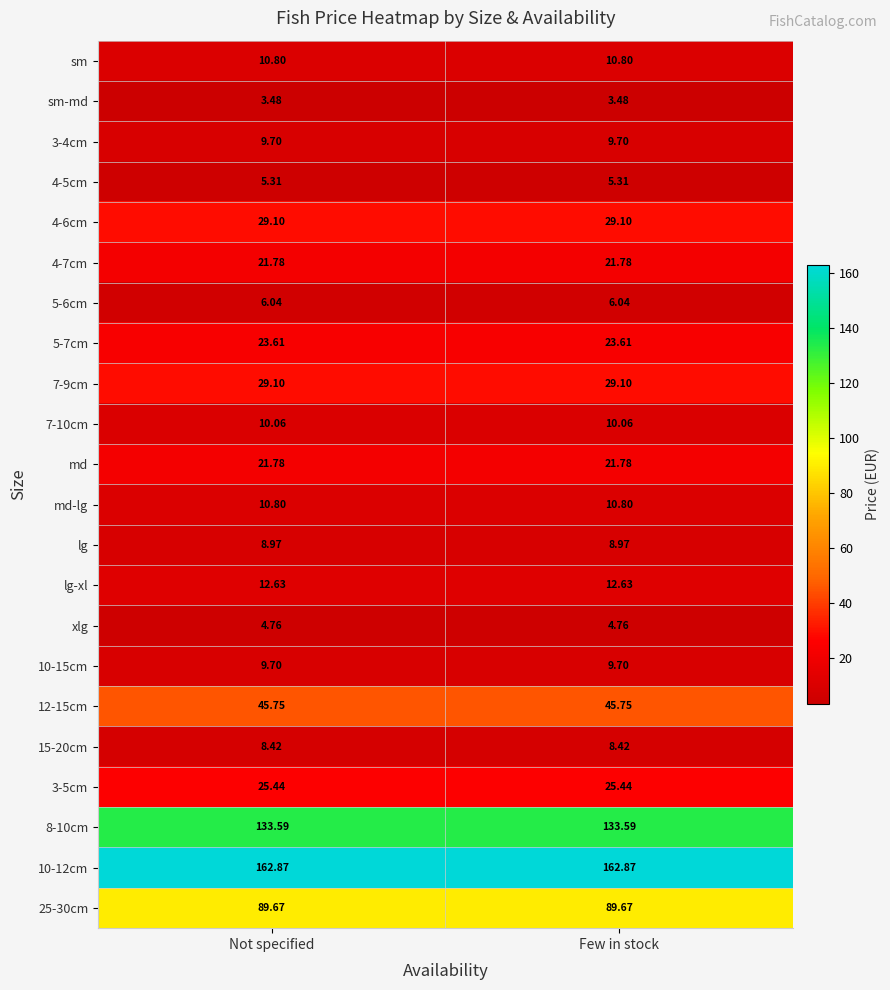

At how many categories does at least one series exceed 107?

2